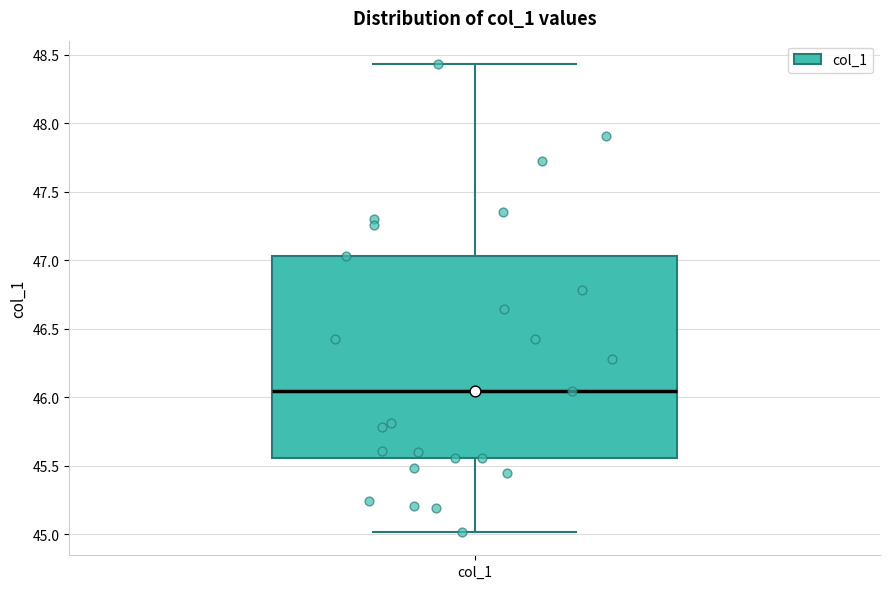

Where is the lower edge of the box for col_1 on the y-axis? The values are not printed on the chart, so give them approximately, as read against the axis.

45.55